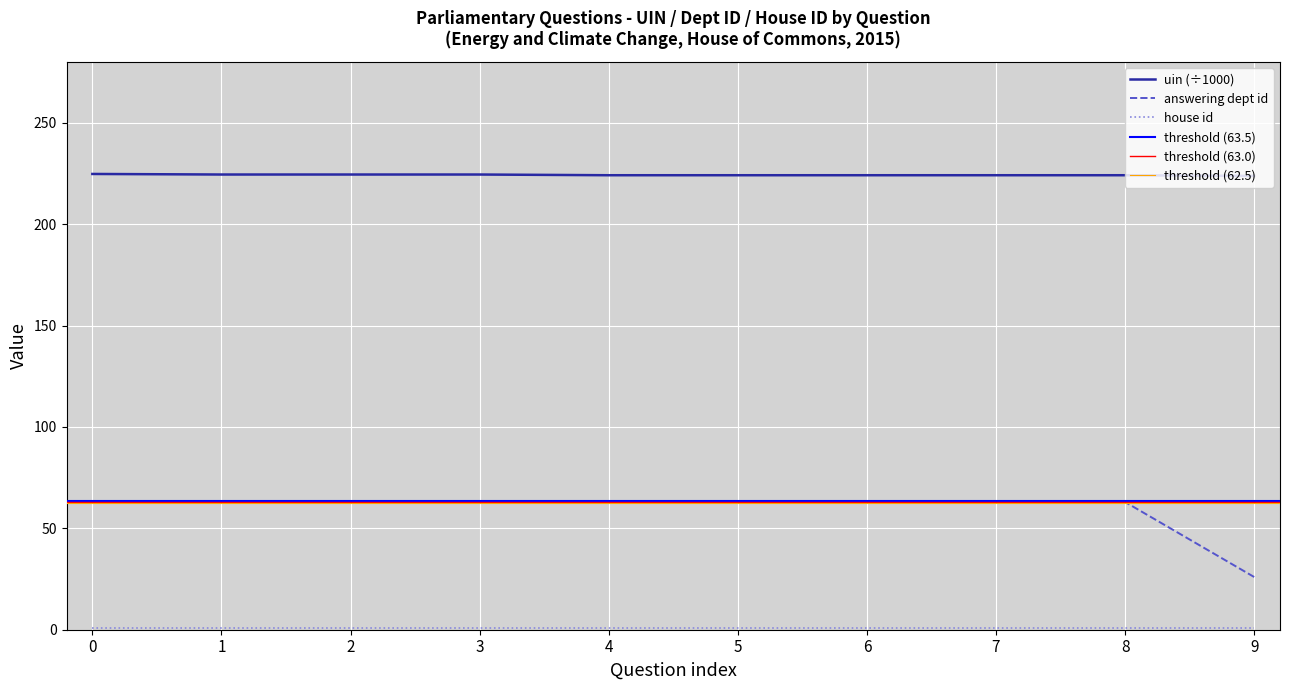

At how many categories does at least one series exceed 135?

10